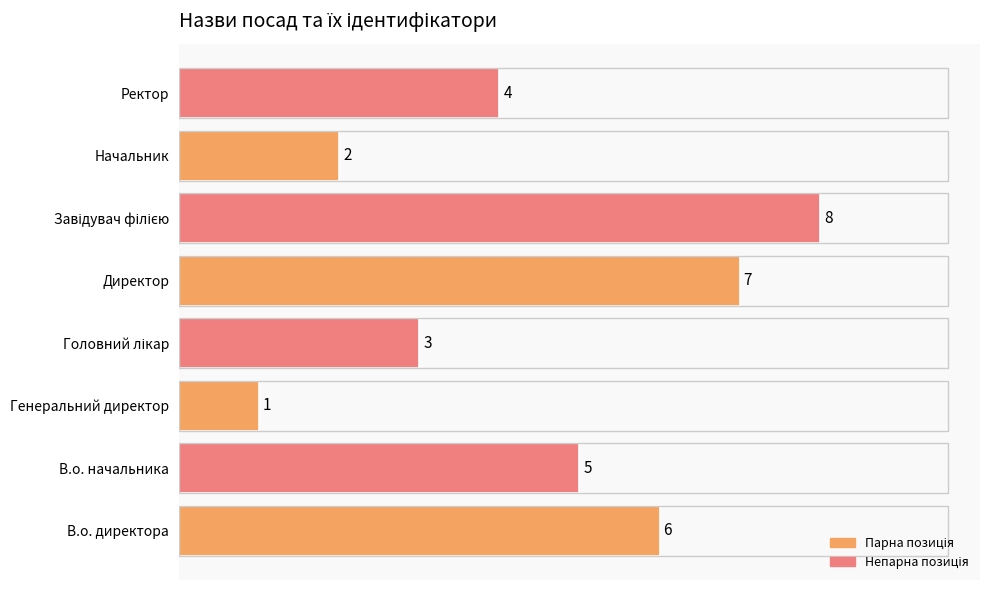

Is it true that the value at Начальник is 2?

True